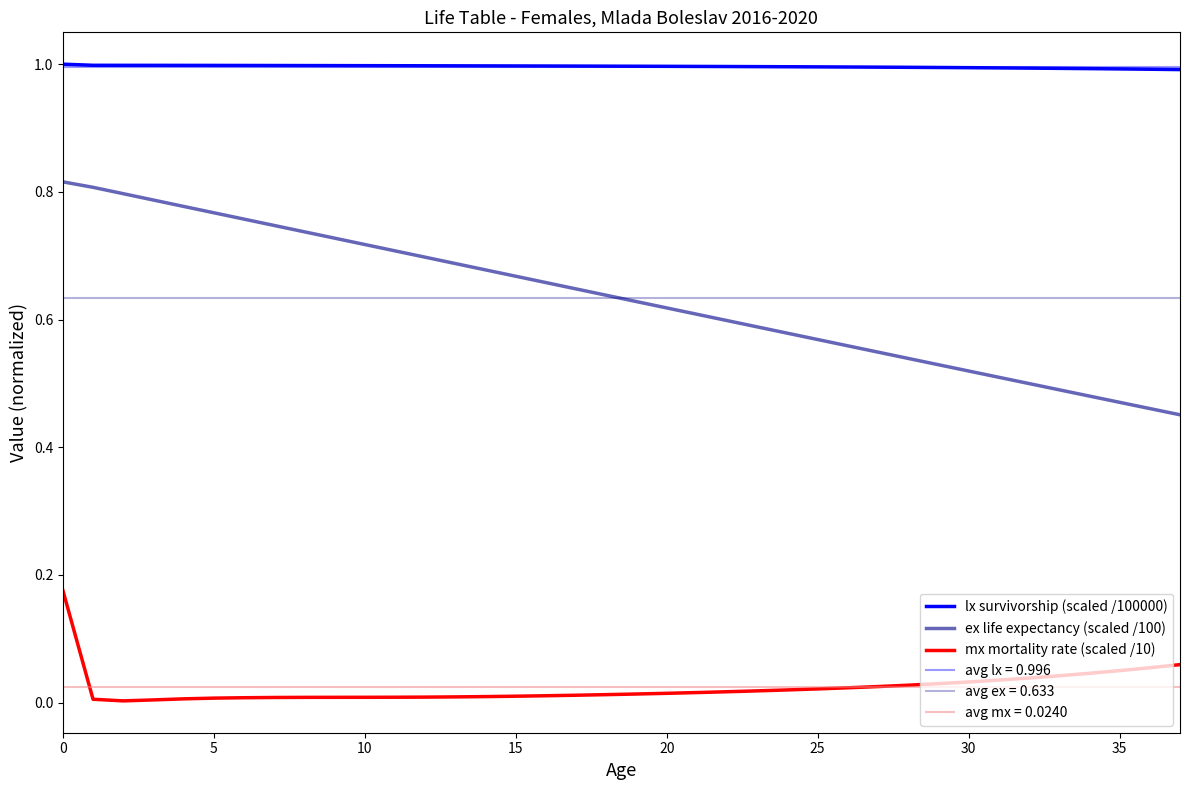

True or false: lx survivorship (scaled /100000) and mx mortality rate (scaled /10) cross at least once.

False